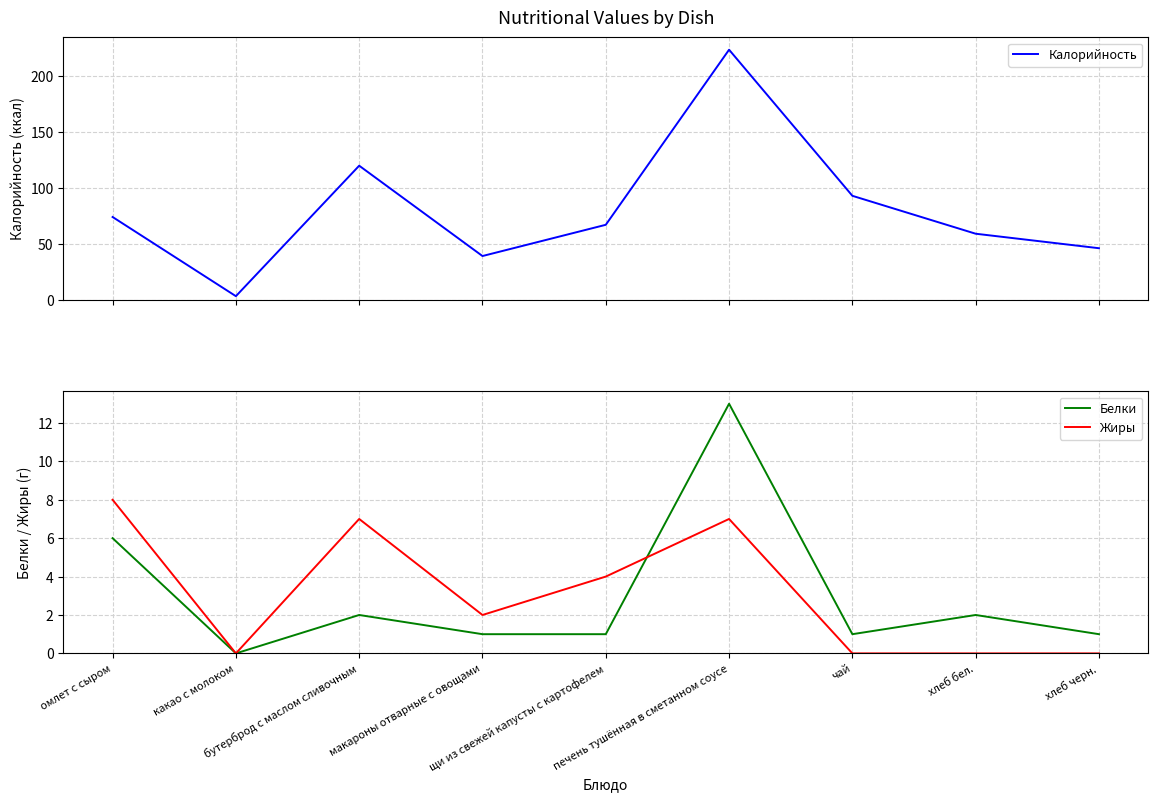

Rank the categories by Жиры value from lowest to highest.

какао с молоком, чай, хлеб бел., хлеб черн., макароны отварные с овощами, щи из свежей капусты с картофелем, бутерброд с маслом сливочным, печень тушённая в сметанном соусе, омлет с сыром